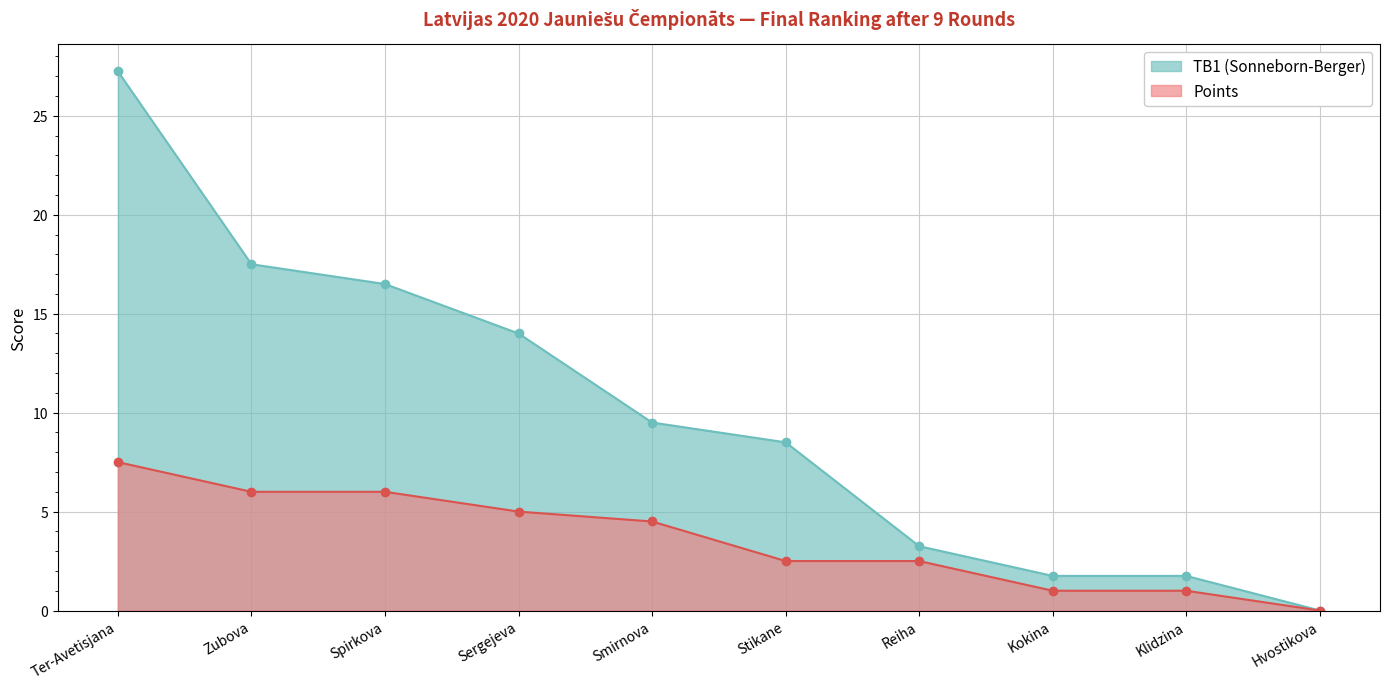

At which label does TB1 (Sonneborn-Berger) reach its peak?

Ter-Avetisjana